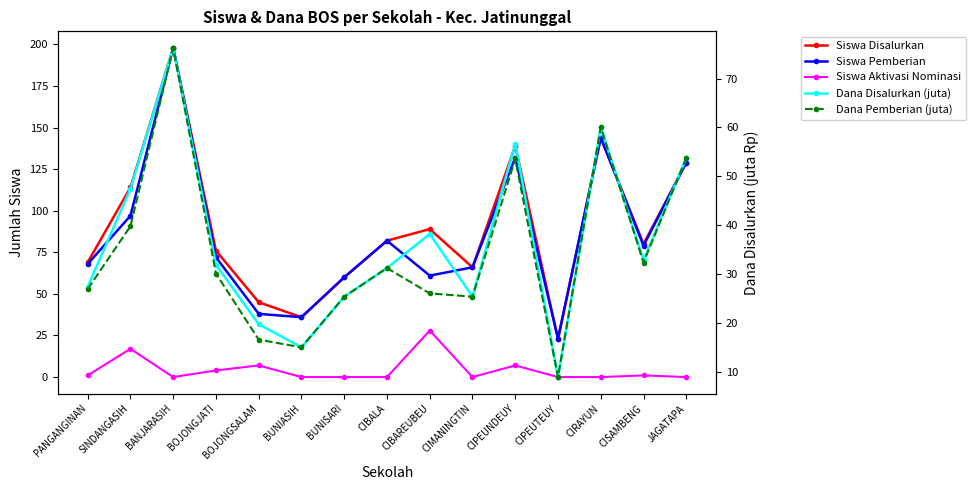

Which series has the widest spread of values?

Siswa Disalurkan